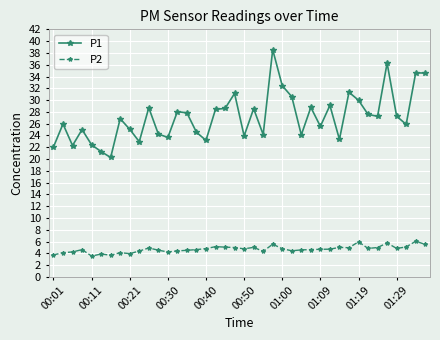

Which series has the widest spread of values?

P1